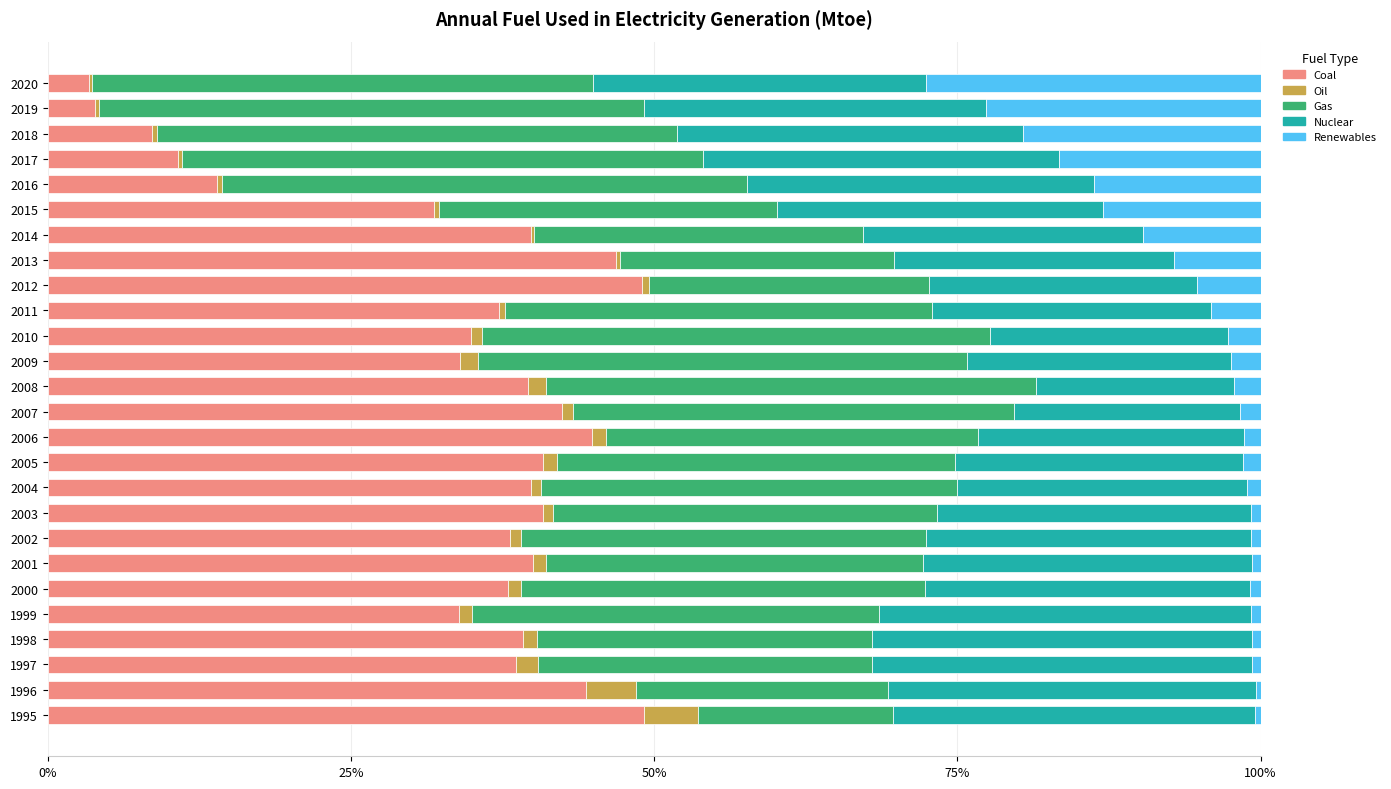

What is the sum of all Coal values?

883.9